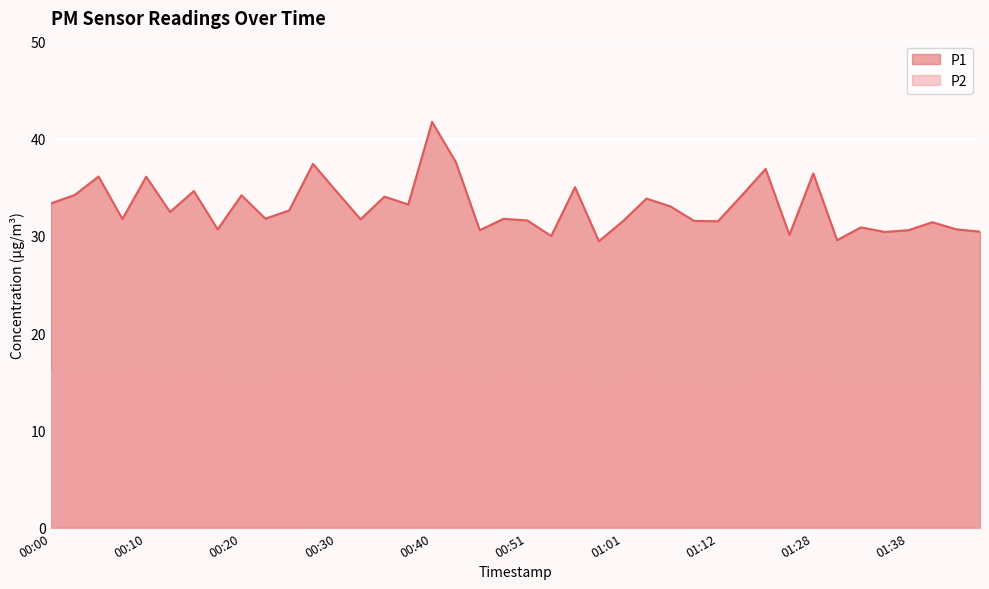

What is the difference between the maximum and minimum values in the P1 series?

12.3